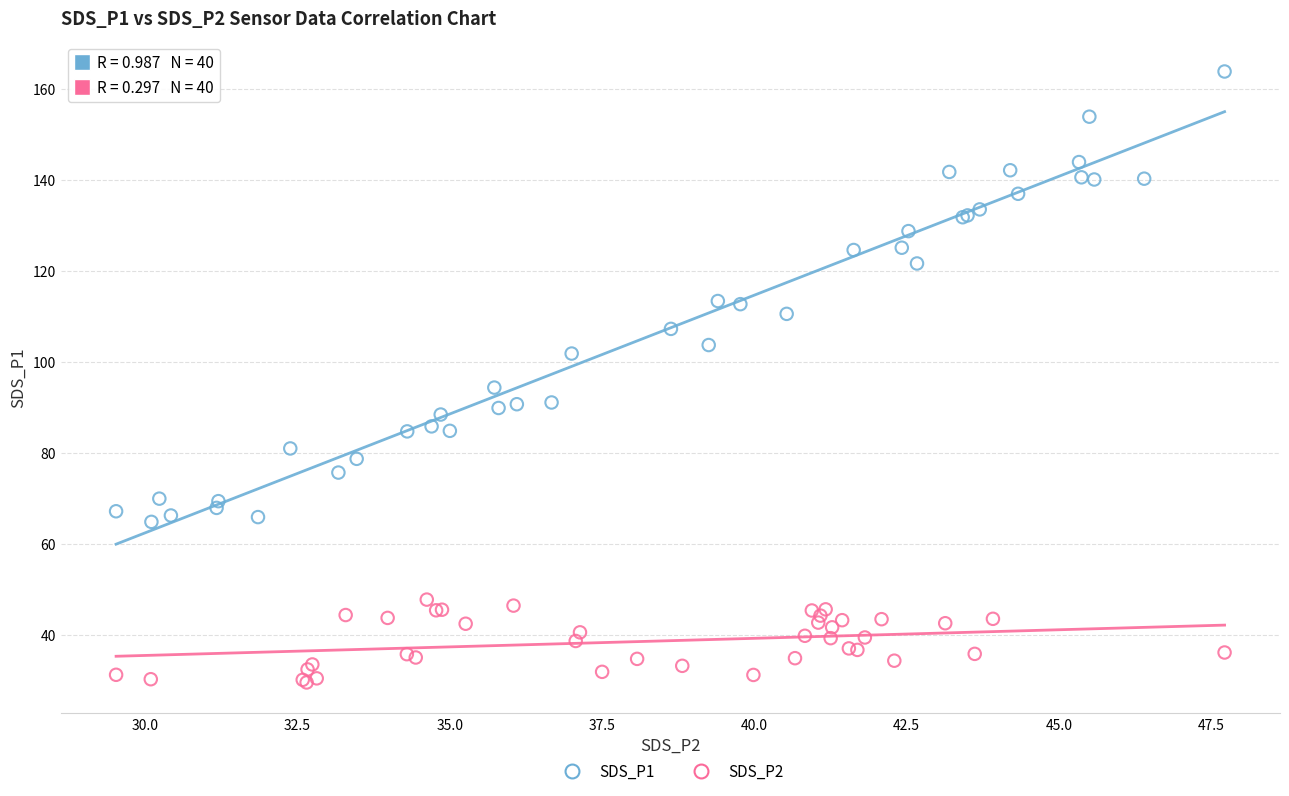

Which series contains the highest Y value?

SDS_P1